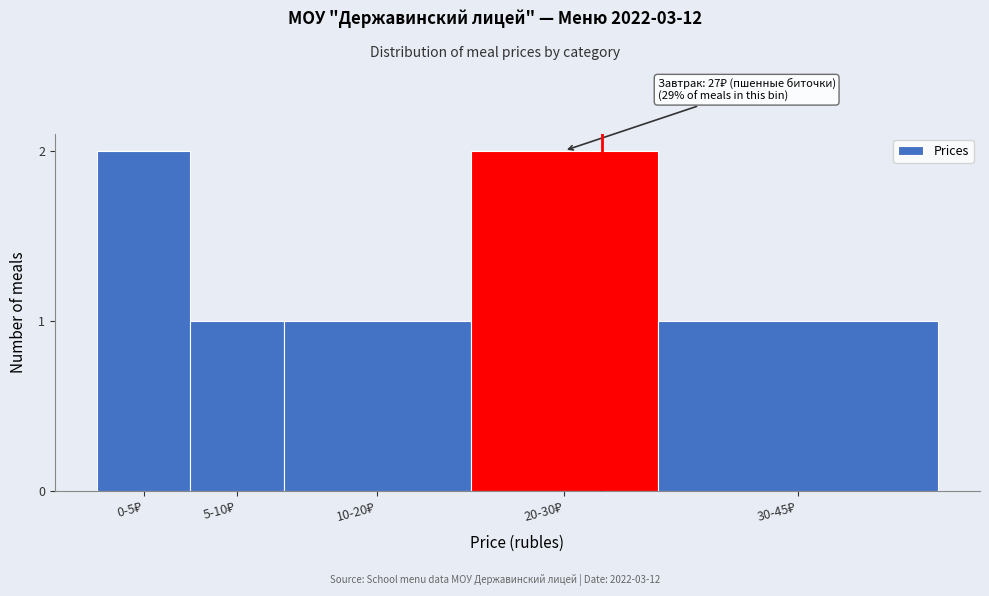

Reading left to right, extract all data points from this chart.

2	1	1	2	1